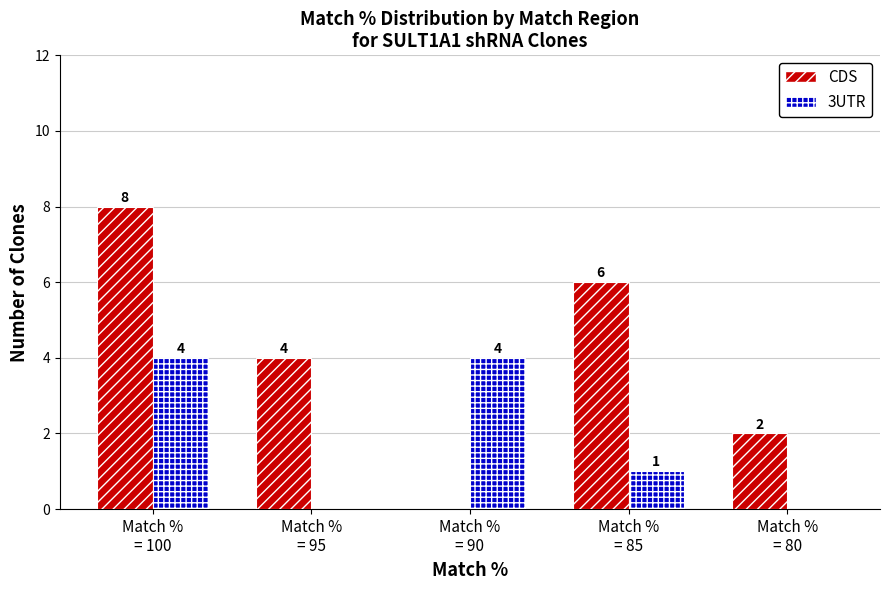

What is the sum of all CDS values?

20